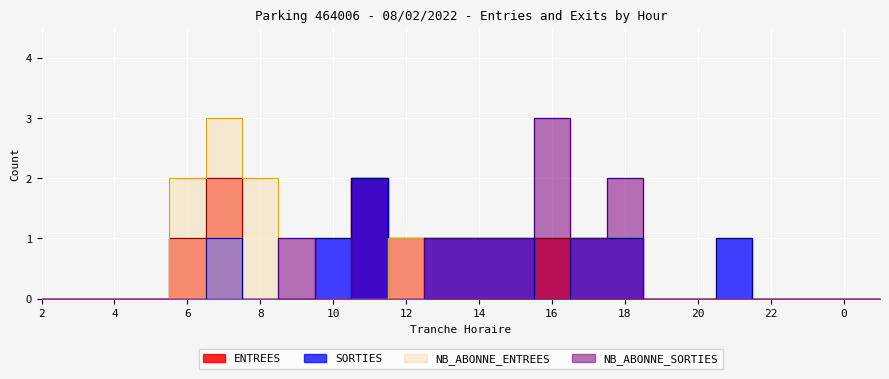

Reading left to right, transcribe all the data shown in this chart.

ENTREES: 0	0	0	0	1	2	0	0	0	2	1	0	0	0	1	0	0	0	0	0	0	0	0	0
SORTIES: 0	0	0	0	0	1	0	0	1	2	0	1	1	1	0	1	1	0	0	1	0	0	0	0
NB_ABONNE_ENTREES: 0	0	0	0	2	3	2	0	0	0	1	0	0	0	0	0	0	0	0	0	0	0	0	0
NB_ABONNE_SORTIES: 0	0	0	0	0	0	0	1	0	0	0	1	1	1	3	1	2	0	0	0	0	0	0	0